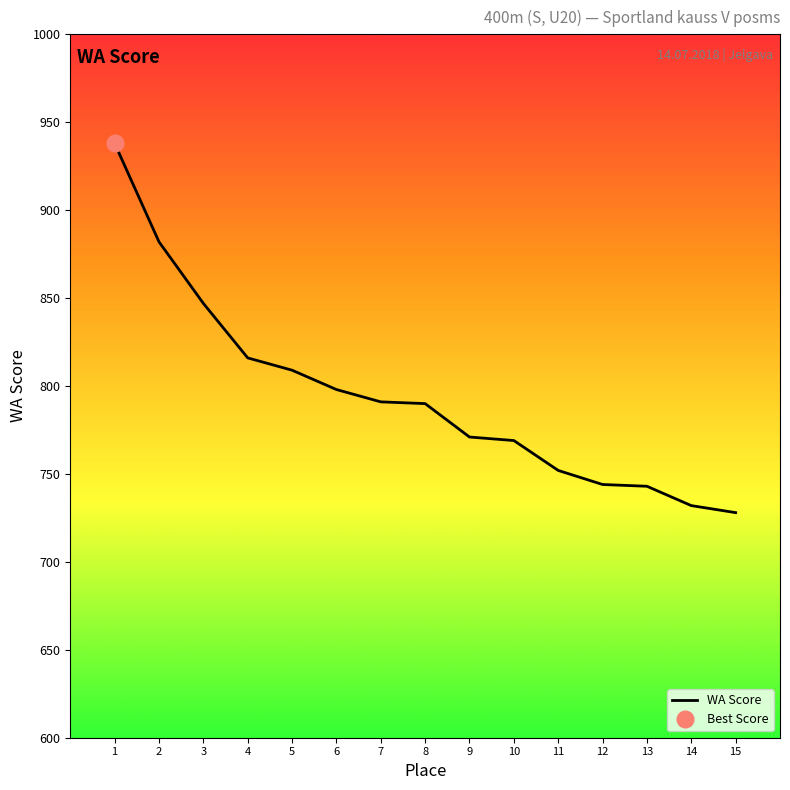

How many data points are above 790?

7